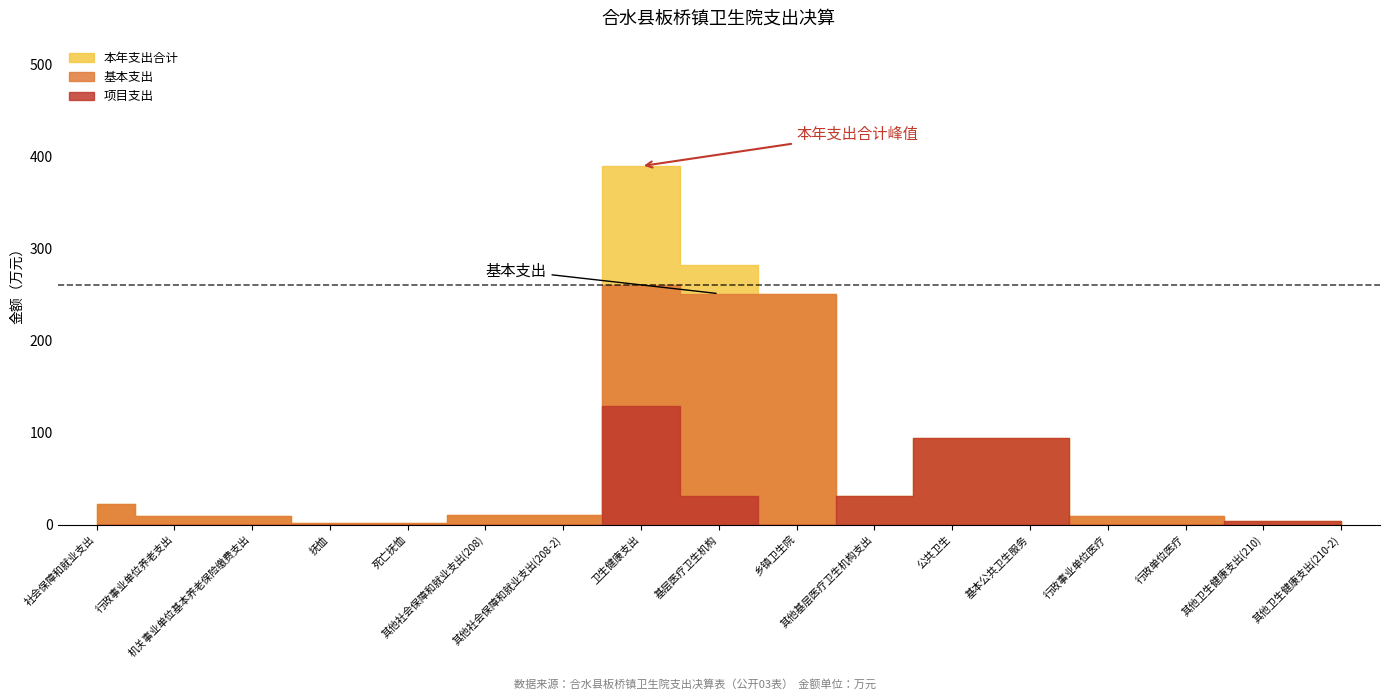

Where is the first local minimum for 本年支出合计?

其他基层医疗卫生机构支出